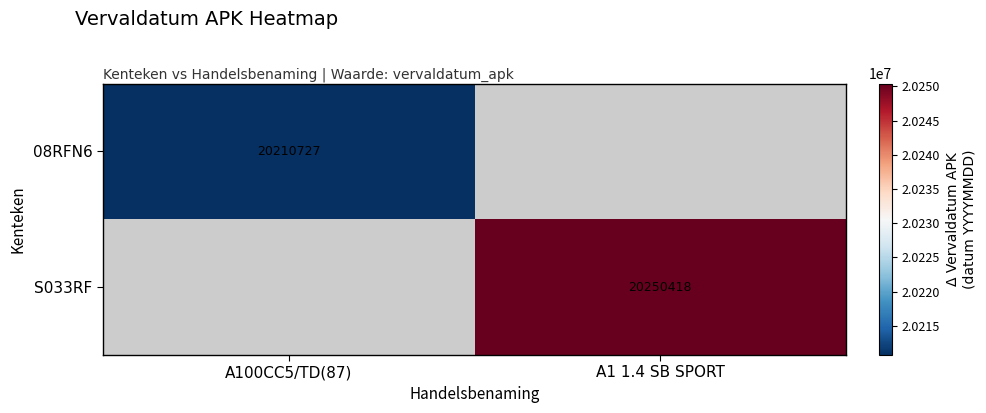

Is it true that 08RFN6 equals 35446991 at A100CC5/TD(87)?

False